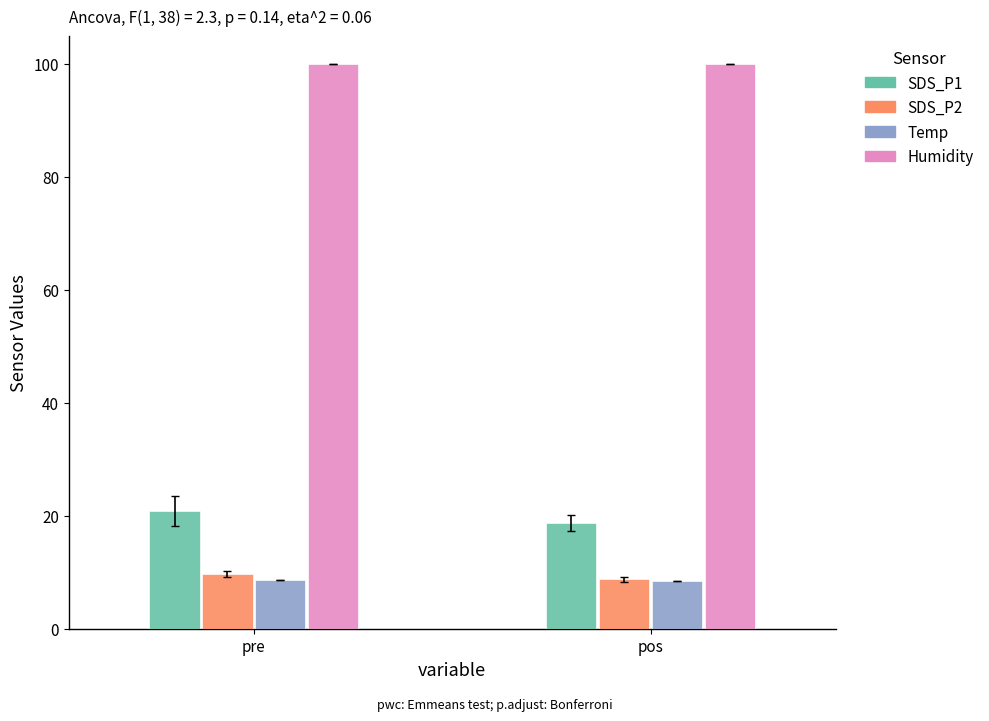

Does the chart contain stacked bars?

No